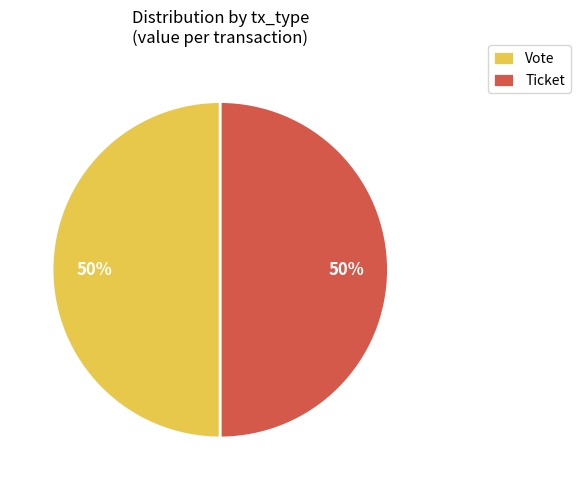

What is the ratio of the value at Ticket to the value at Vote?

1.0